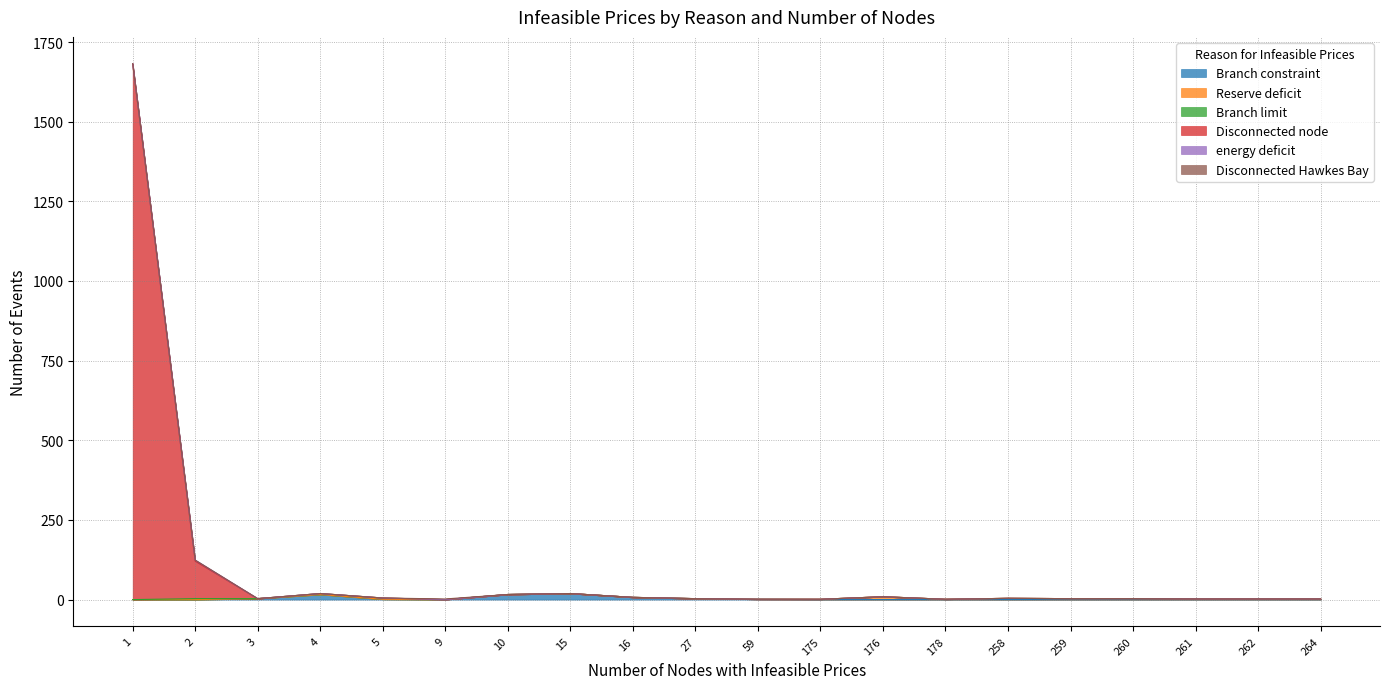

At 4, list the series in order from smallest to largest.

Reserve deficit, Disconnected node, energy deficit, Disconnected Hawkes Bay, Branch limit, Branch constraint